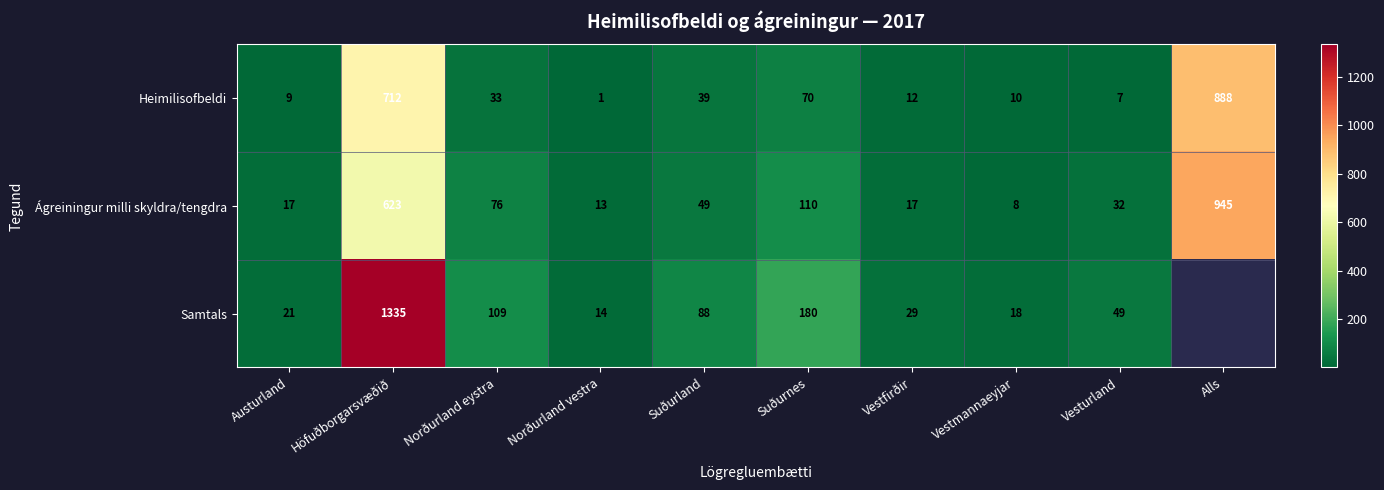

True or false: Ágreiningur milli skyldra/tengdra has a value of 110 at Suðurnes.

True